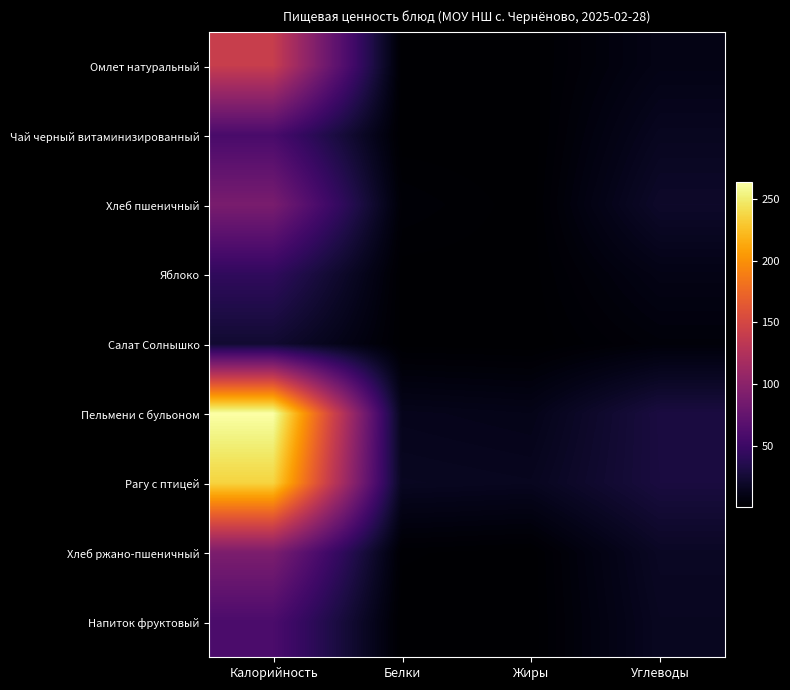

At Углеводы, list the series in order from smallest to largest.

Салат Солнышко, Омлет натуральный, Яблоко, Чай черный витаминизированный, Напиток фруктовый, Хлеб ржано-пшеничный, Хлеб пшеничный, Рагу с птицей, Пельмени с бульоном